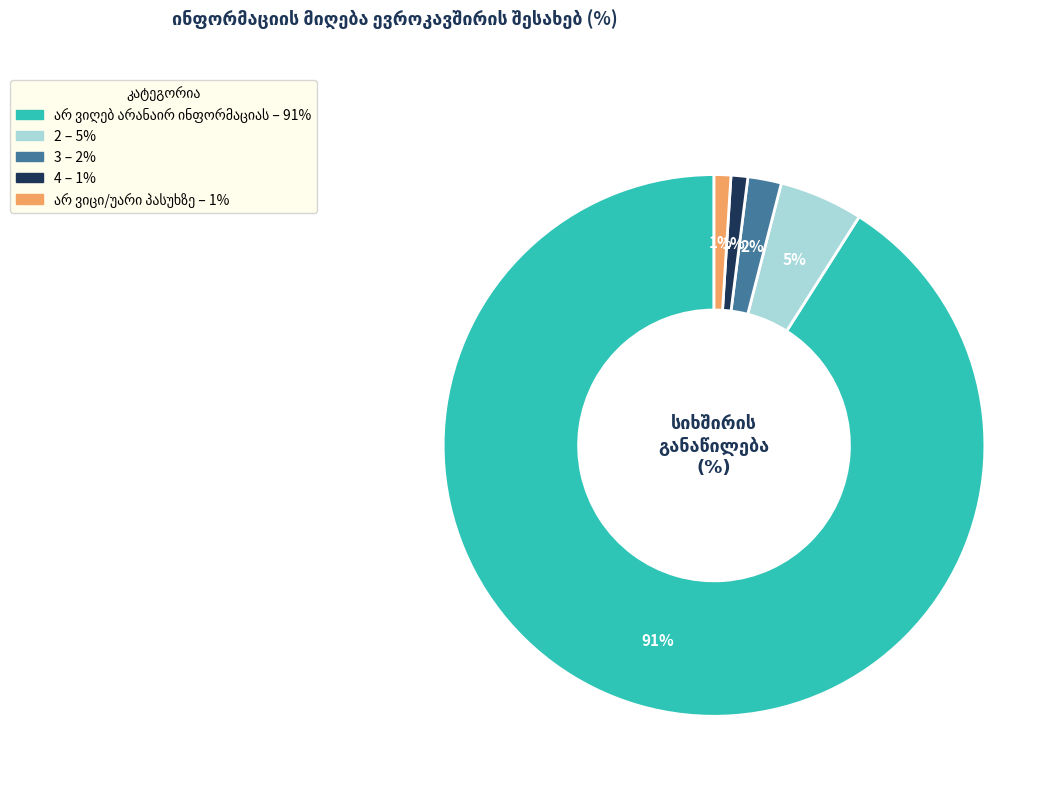

To the nearest percent, what is the difference between the largest and smallest slice percentages?

90%